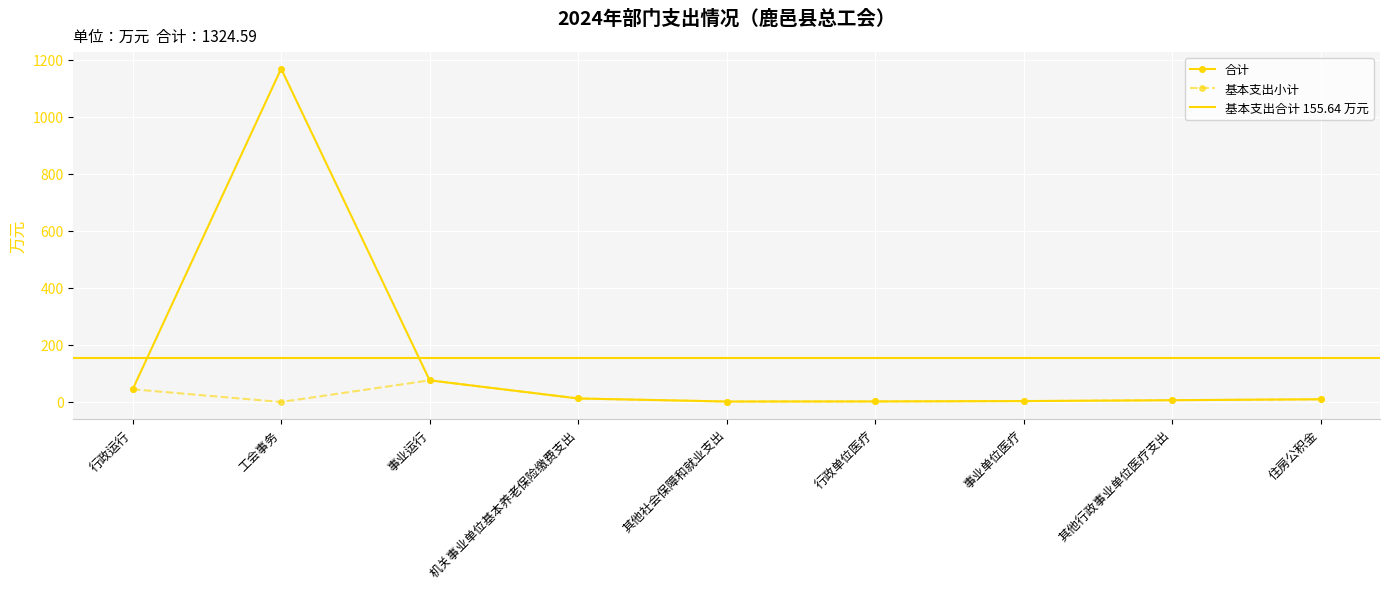

Reading left to right, transcribe all the data shown in this chart.

合计: 行政运行=44.6	工会事务=1169.0	事业运行=76.0	机关事业单位基本养老保险缴费支出=12.4	其他社会保障和就业支出=1.7	行政单位医疗=1.9	事业单位医疗=3.2	其他行政事业单位医疗支出=6.3	住房公积金=9.6
基本支出小计: 行政运行=44.6	工会事务=0.0	事业运行=76.0	机关事业单位基本养老保险缴费支出=12.4	其他社会保障和就业支出=1.7	行政单位医疗=1.9	事业单位医疗=3.2	其他行政事业单位医疗支出=6.3	住房公积金=9.6